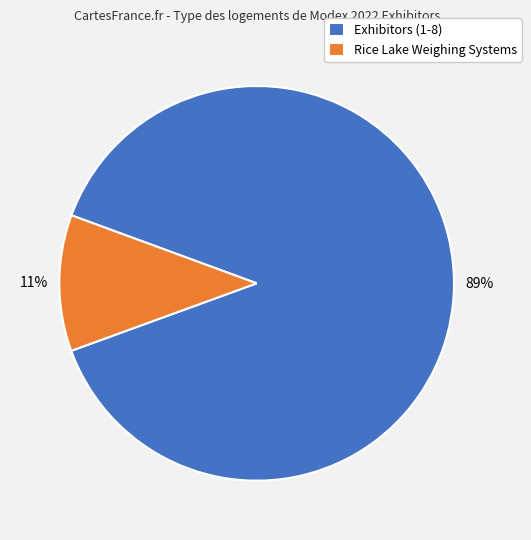

How many segments does this pie chart have?

2